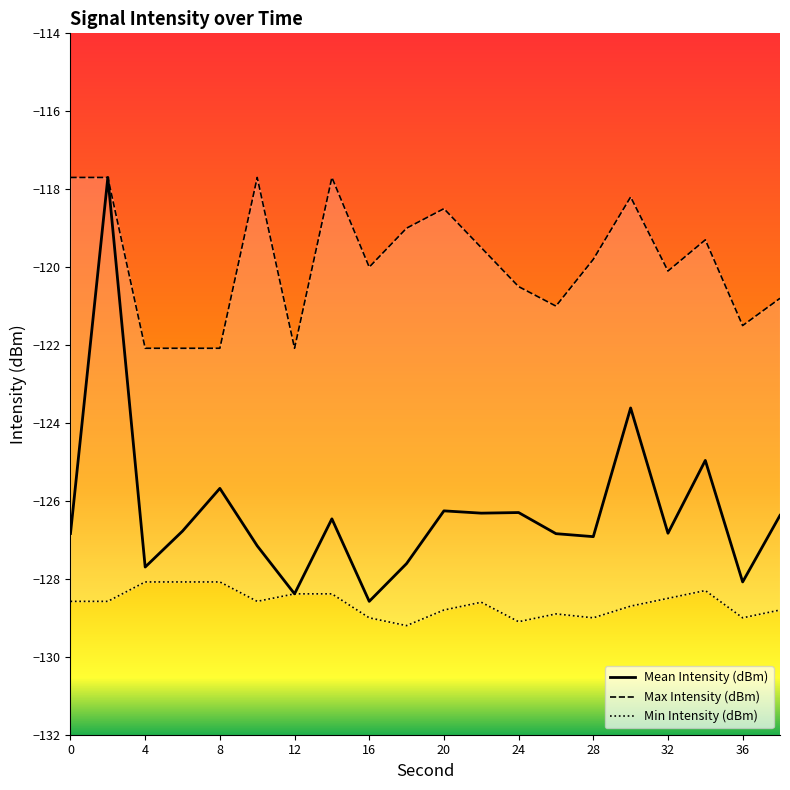

Which series has the widest spread of values?

Mean Intensity (dBm)